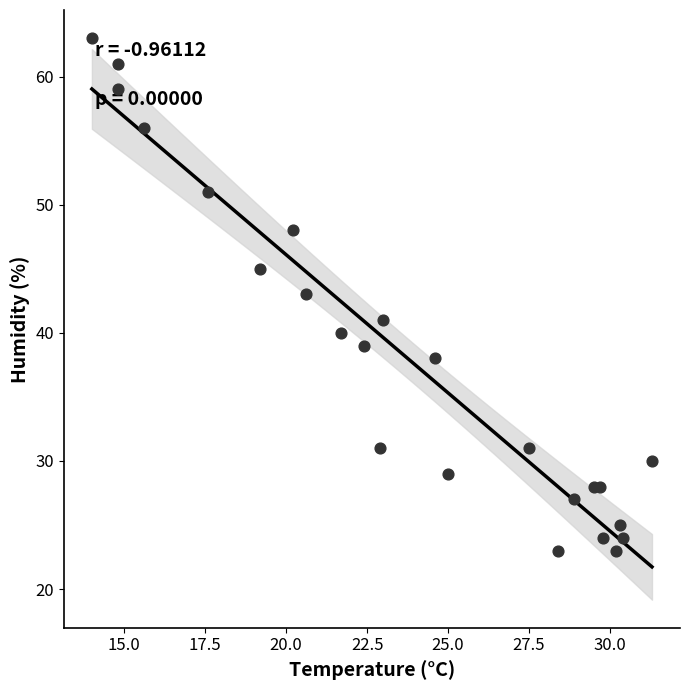

What is the range of Y values (max minus min)?

40